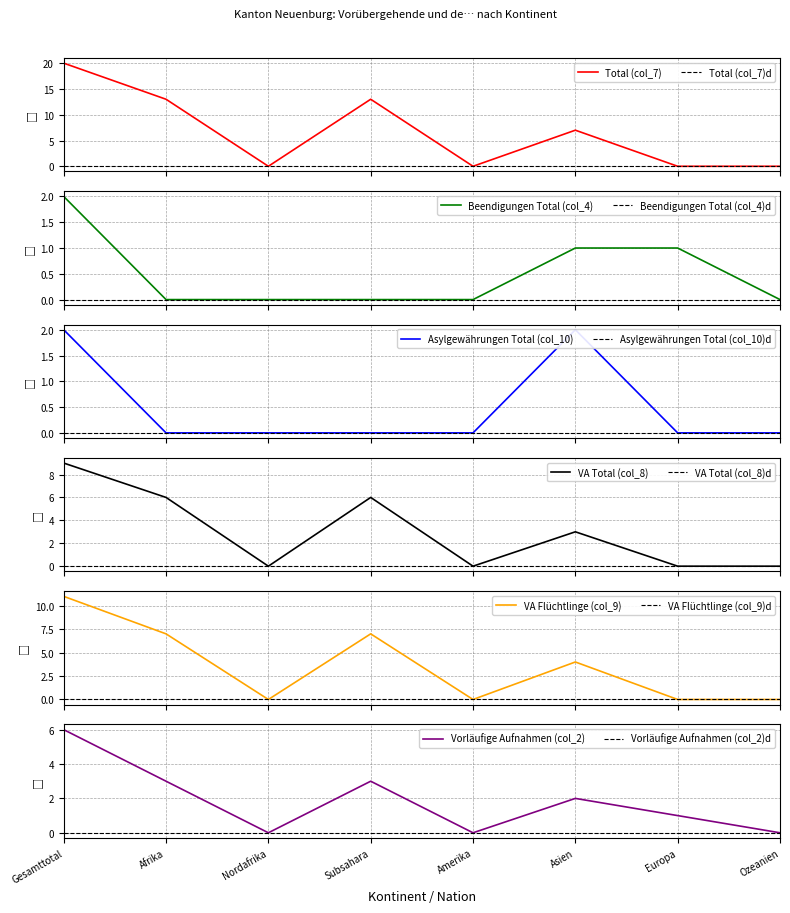

How many data points in Vorläufige Aufnahmen (col_2) are less than 2?

4